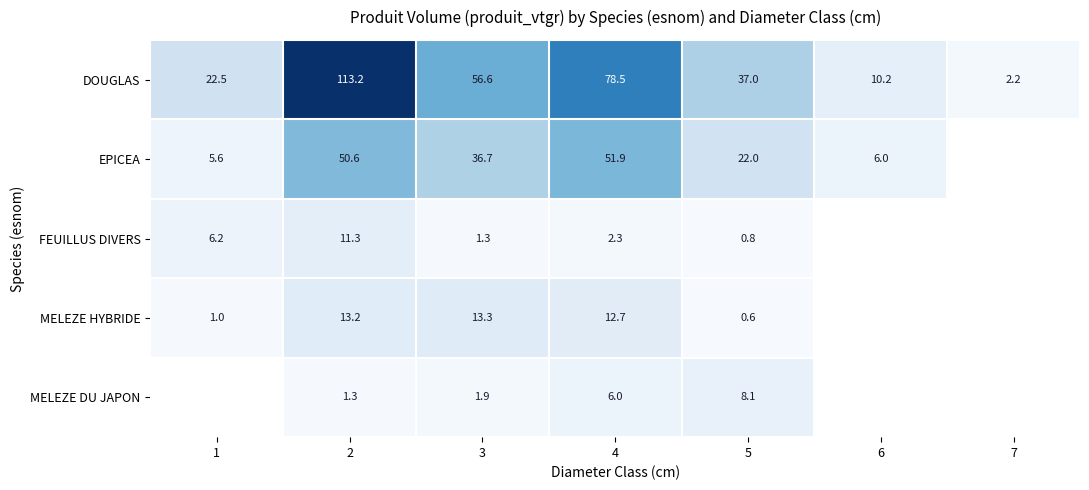

At 2, list the series in order from largest to smallest.

DOUGLAS, EPICEA, MELEZE HYBRIDE, FEUILLUS DIVERS, MELEZE DU JAPON